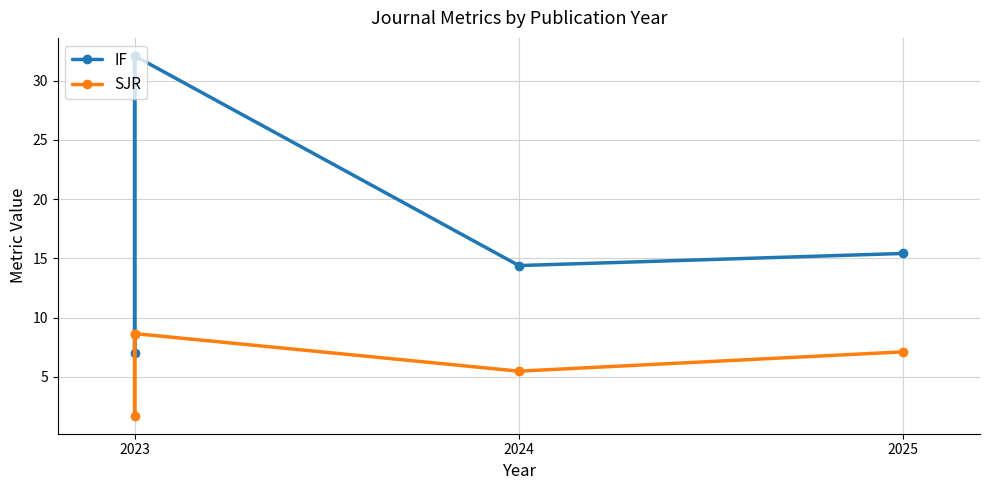

In SJR, how many points are higher than both neighbors (excluding endpoints)?

1